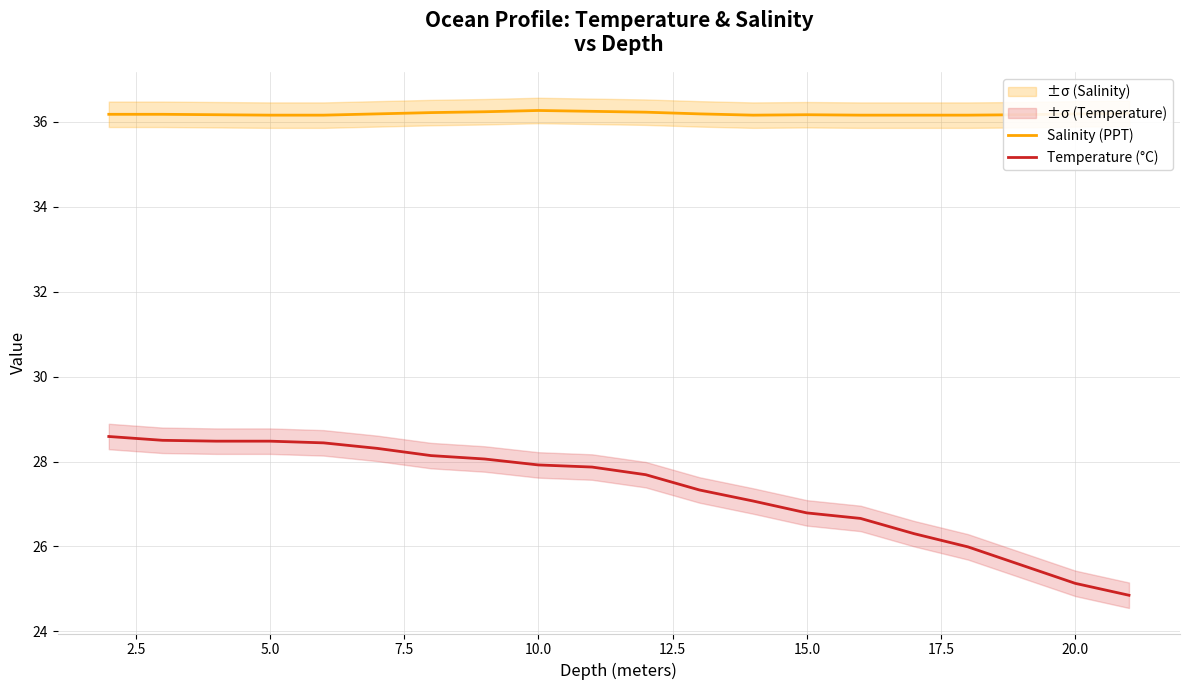

True or false: Salinity (PPT) and Temperature (°C) cross at least once.

False